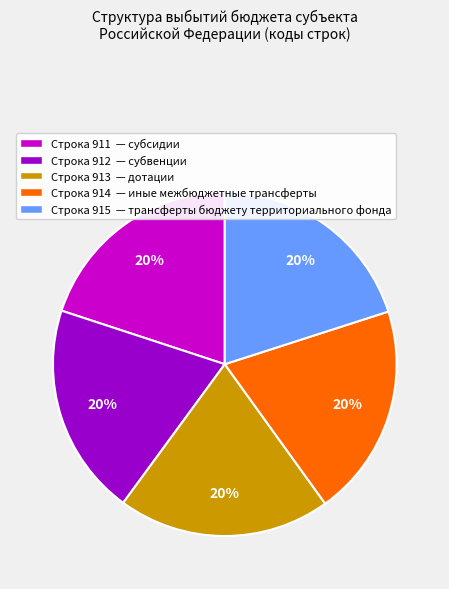

Does Строка 915 — трансферты бюджету территориального фонда account for over 50% of the chart?

No